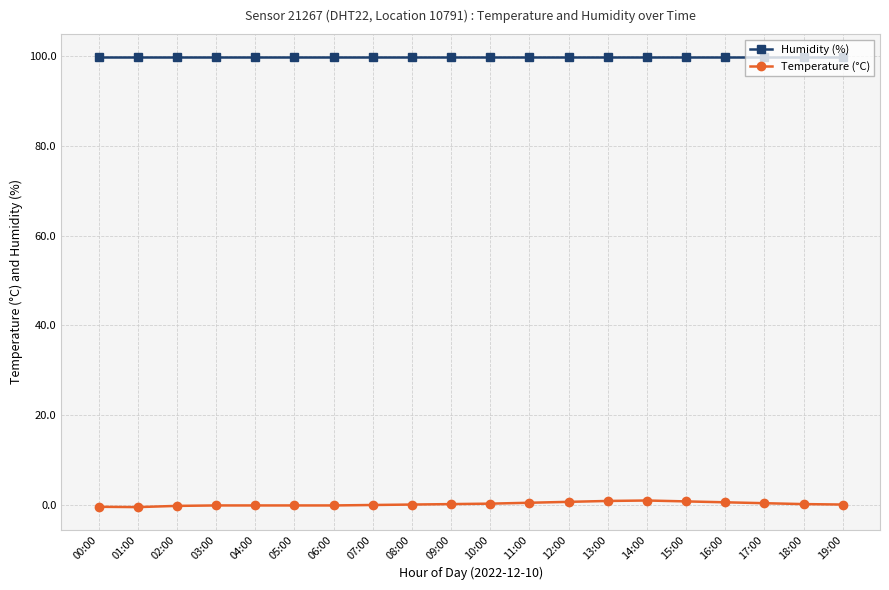

What are all the series names shown in the legend?

Humidity (%), Temperature (°C)